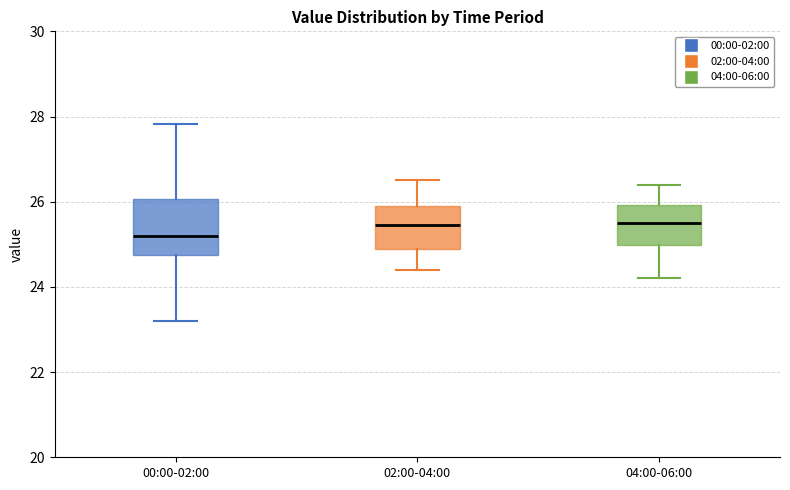

Which box's median line is the lowest?

00:00-02:00